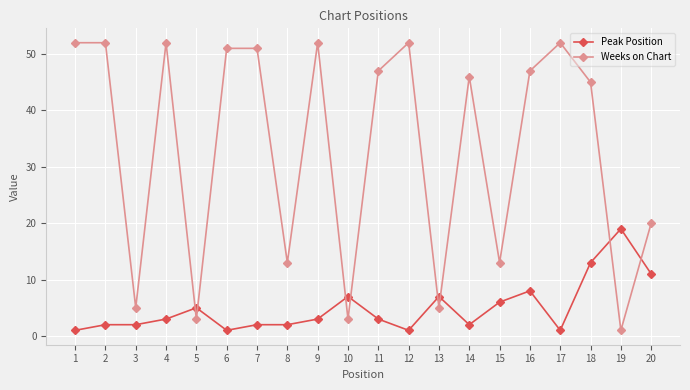

Which series changed the most between 2 and 13?

Weeks on Chart